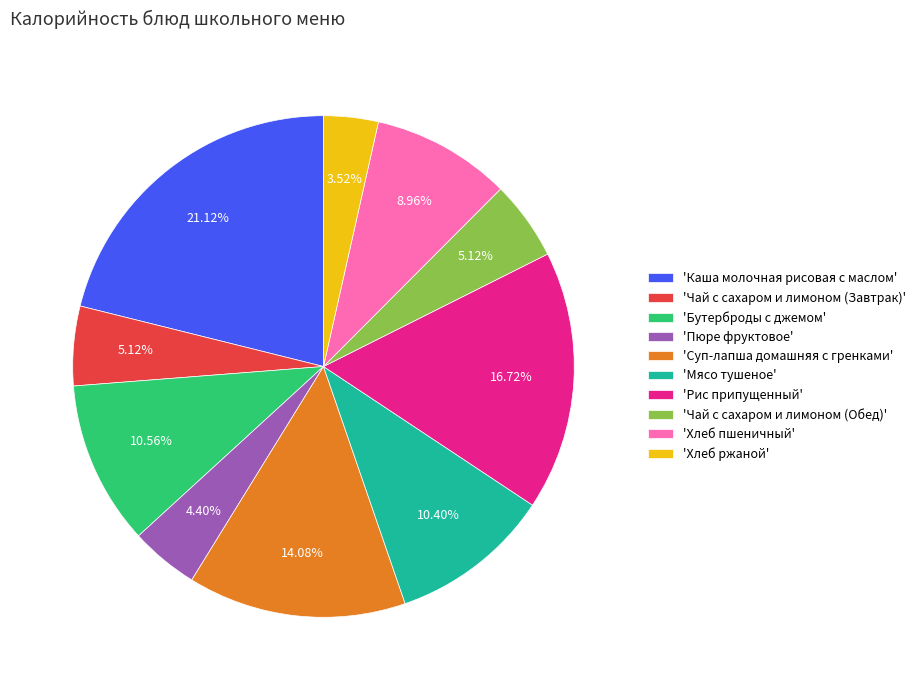

Is the sum of 'Бутерброды с джемом' and 'Хлеб ржаной' greater than half?

No